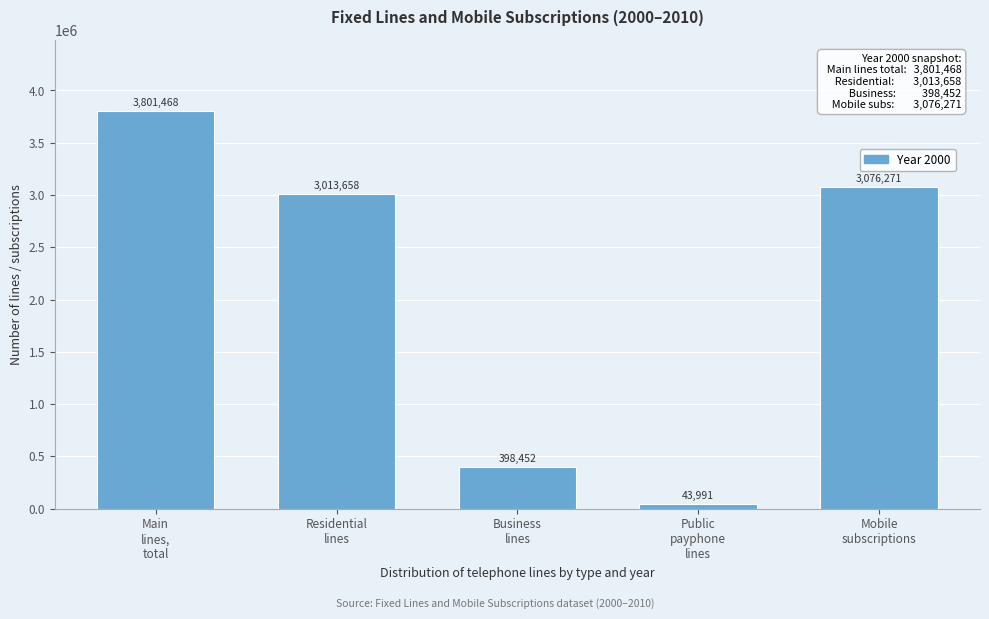

Reading right to left, what are all the values shown in this chart?

3076271	43991	398452	3013658	3801468